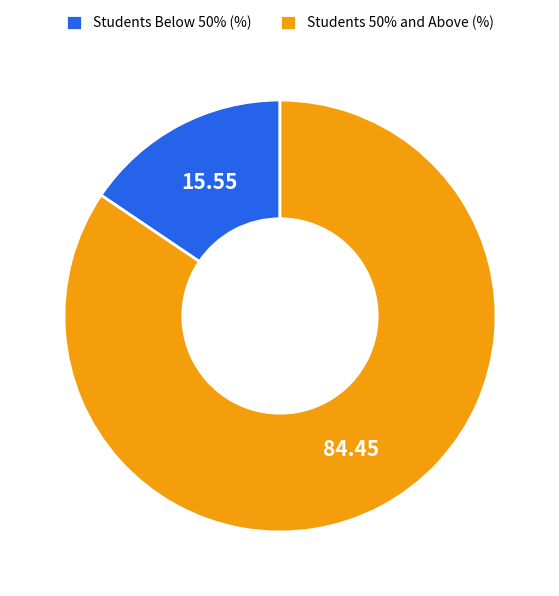

Approximately how many times larger is the value at Students 50% and Above (%) compared to Students Below 50% (%)?

5.4